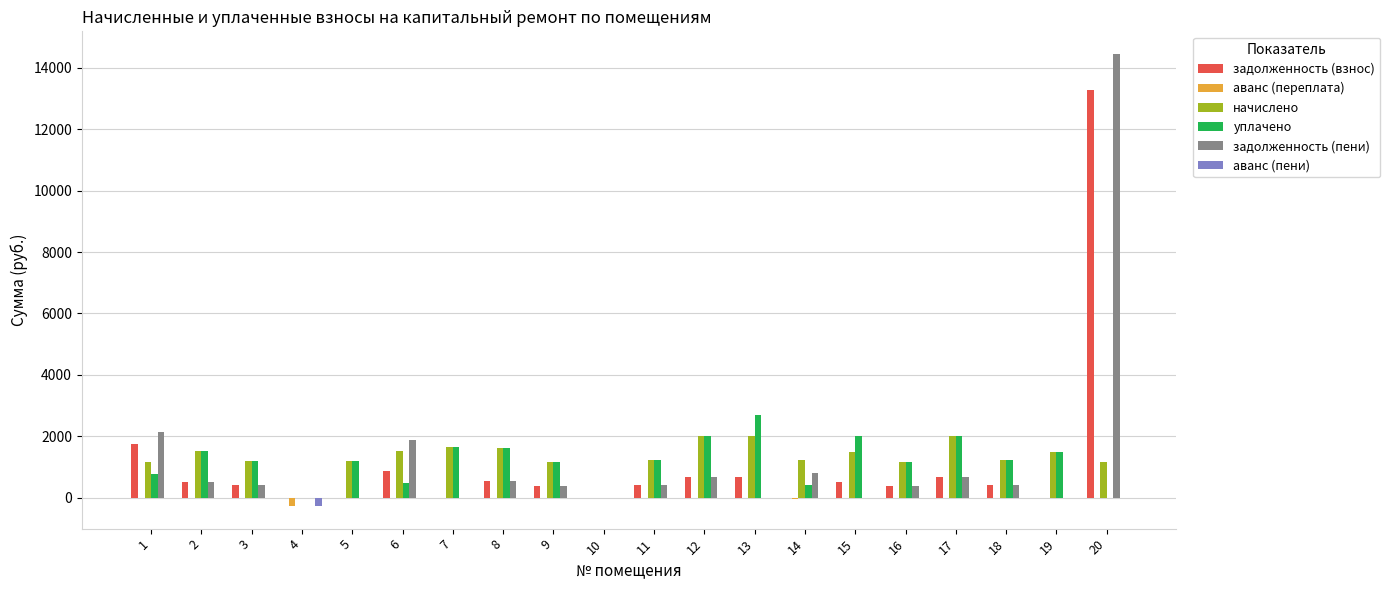

What is the maximum value for задолженность (взнос)?

13292.6